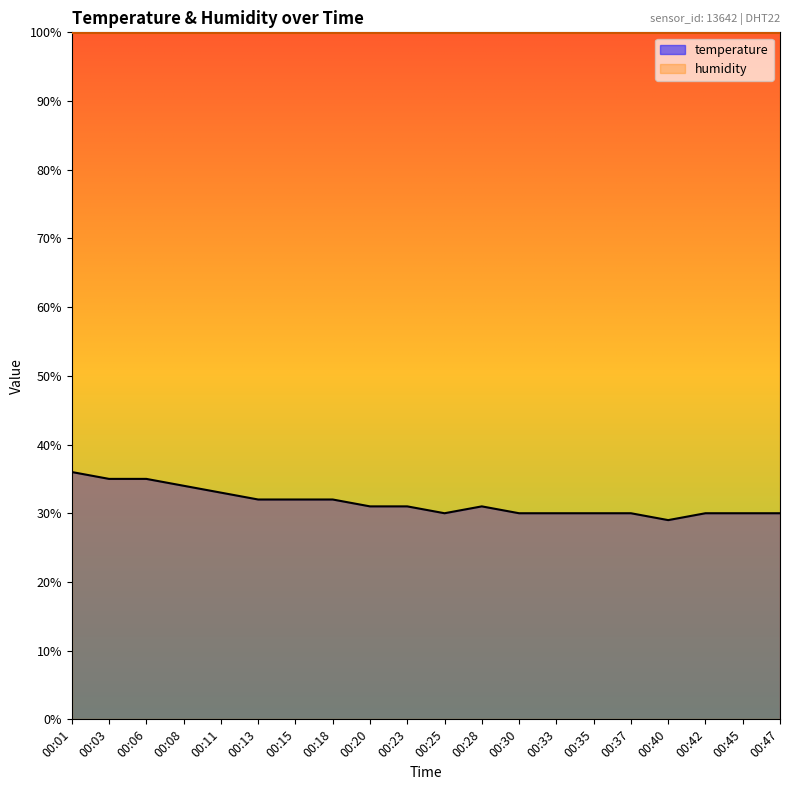

What is the approximate value at 00:37?

30